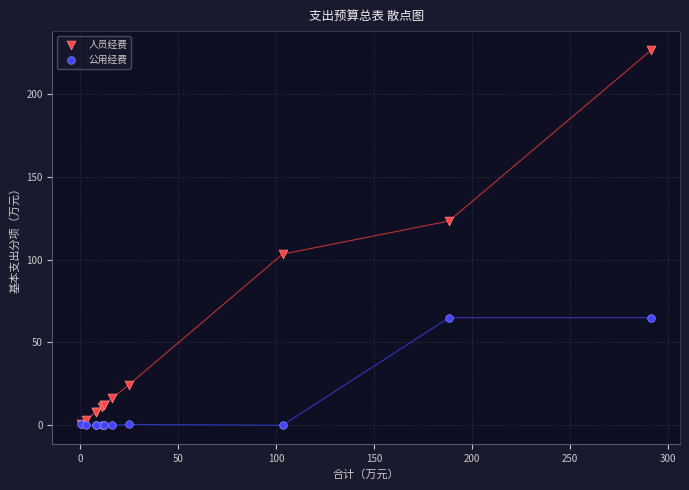

Which series has the widest spread of Y values?

人员经费